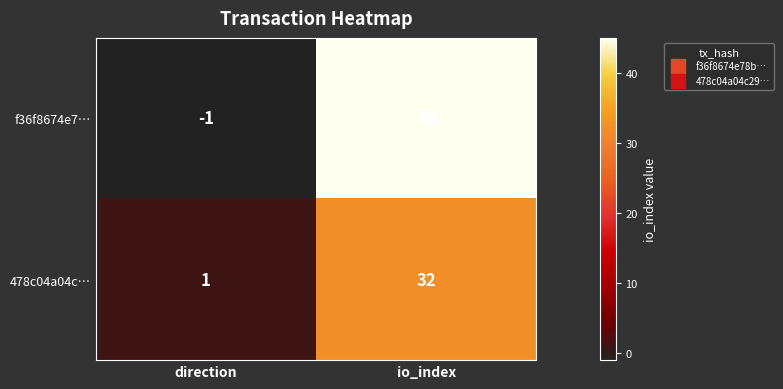

List the series in order of their peak value, highest first.

f36f8674e7…, 478c04a04c…